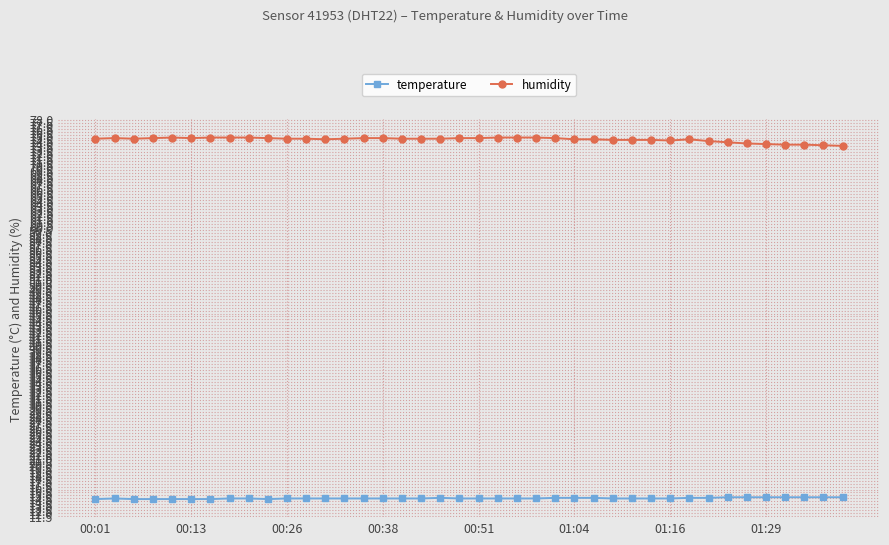

How many categories are shown in the chart?

40